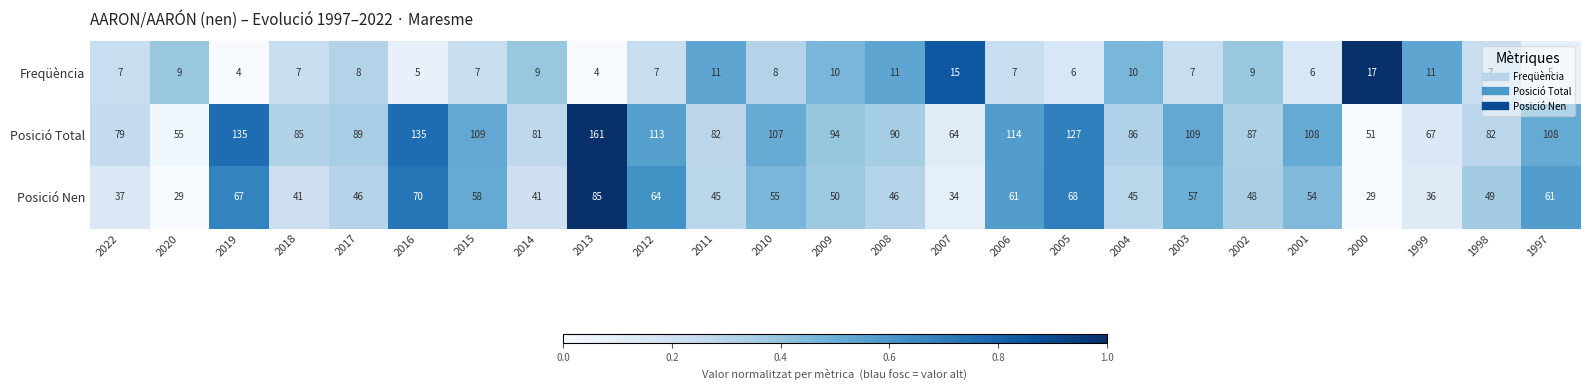

What is the difference between the maximum and minimum values in the Freqüència series?

13